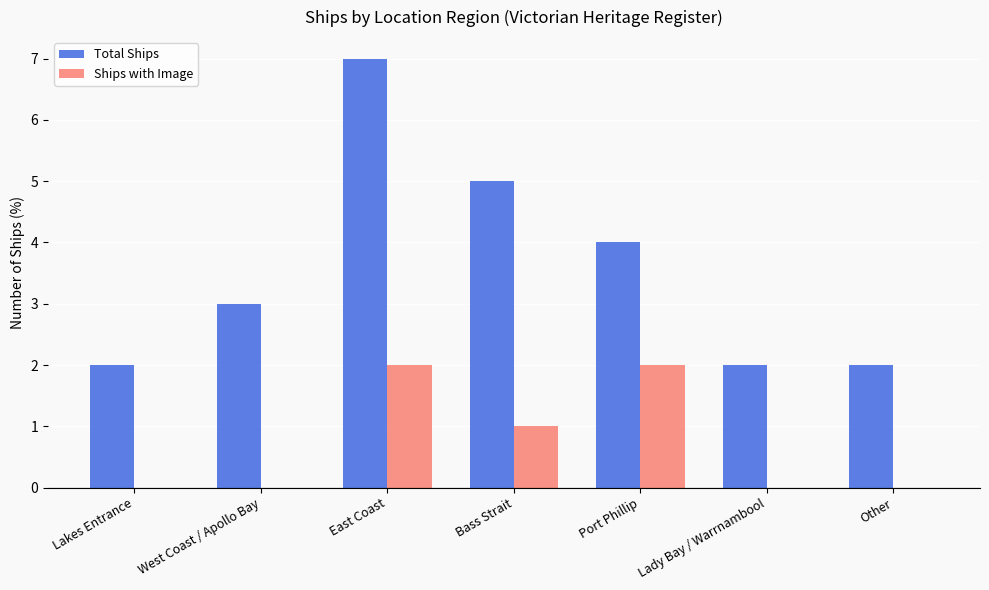

How many Ships with Image values are between 0 and 2?

7